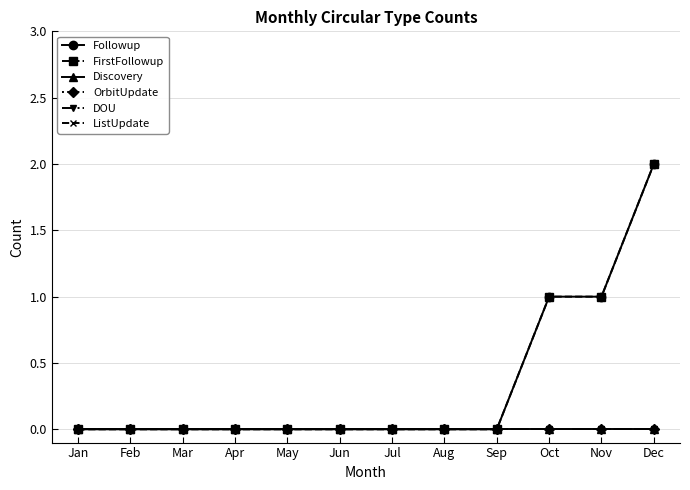

Is this an area chart (filled region under the line)?

No